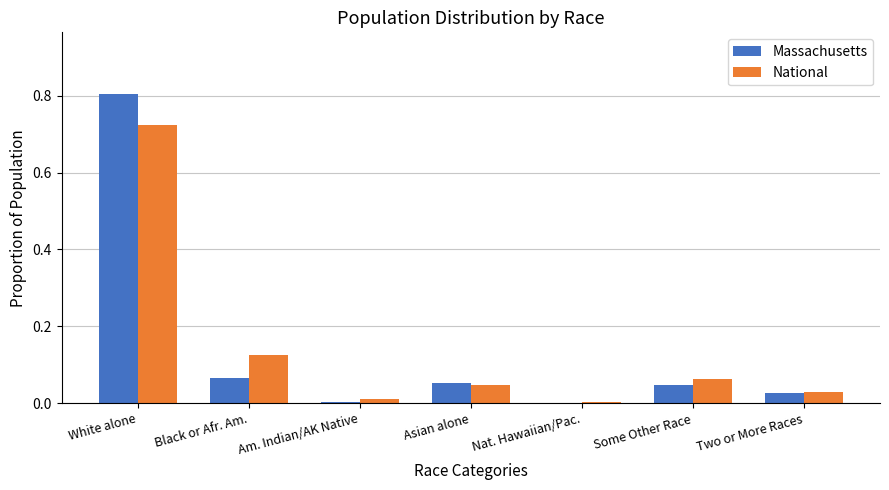

Which category has the highest value in the National series?

White alone